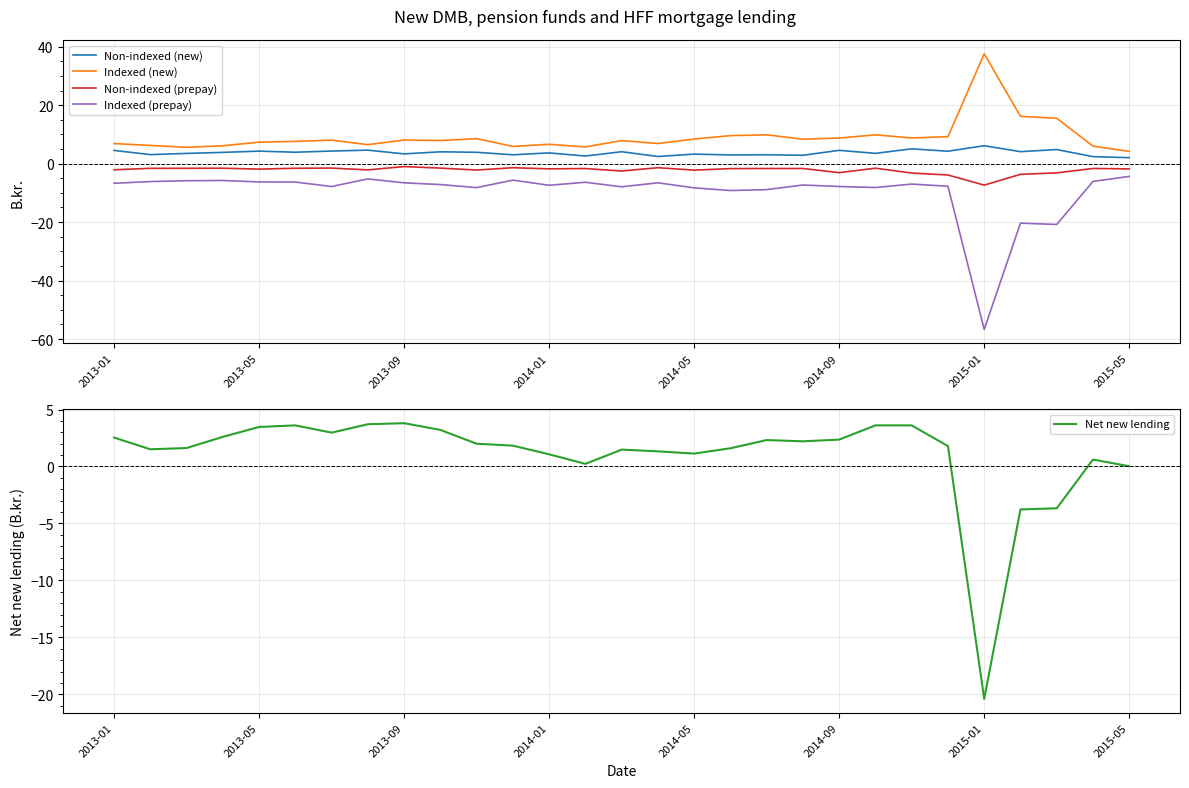

True or false: Indexed (new) and Indexed (prepay) cross at least once.

False